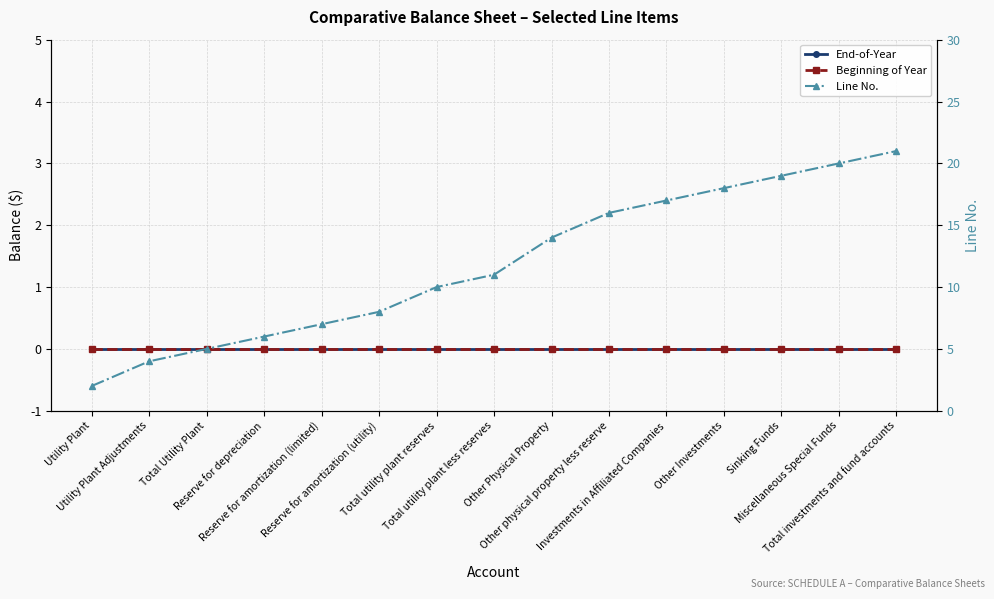

True or false: End-of-Year and Beginning of Year intersect in this chart.

False